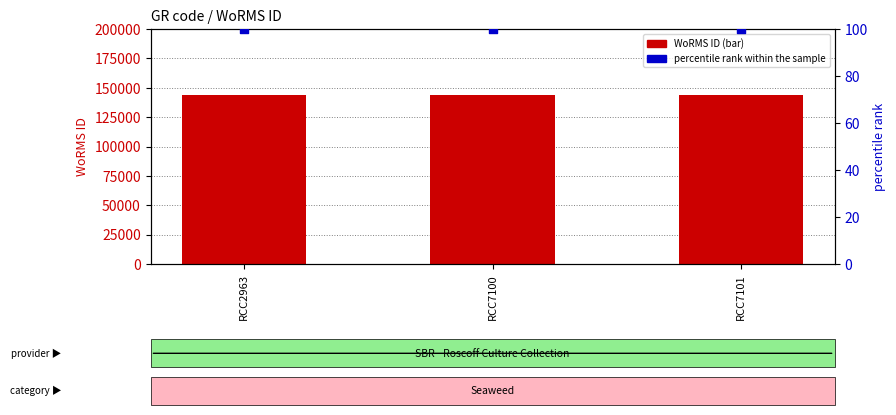

Is the value of WoRMS ID at RCC7101 greater than the value of percentile rank within the sample at RCC7101?

Yes